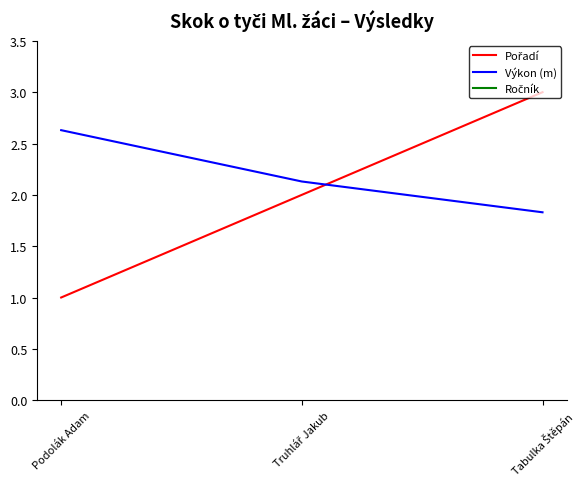

What is the minimum value shown in the chart?

1.0